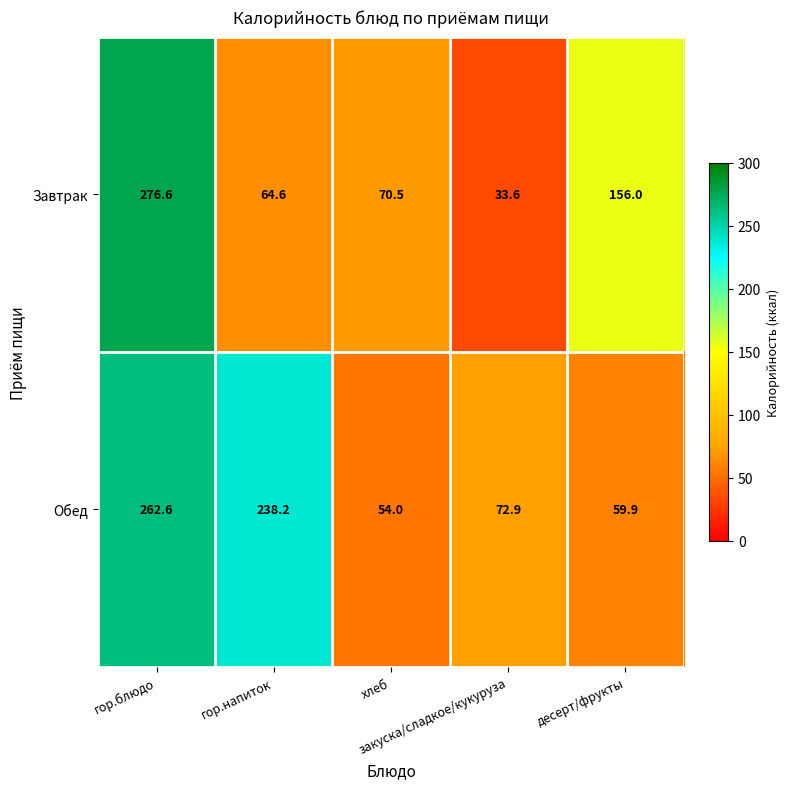

What is the sum of all Завтрак values?

601.3